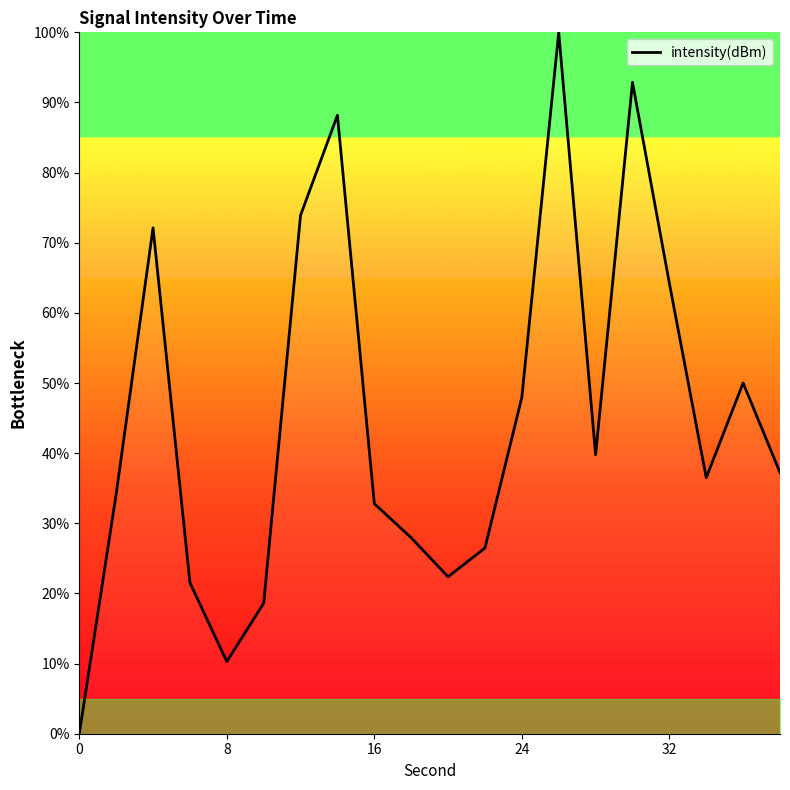

What is the greatest value displayed?

100.0